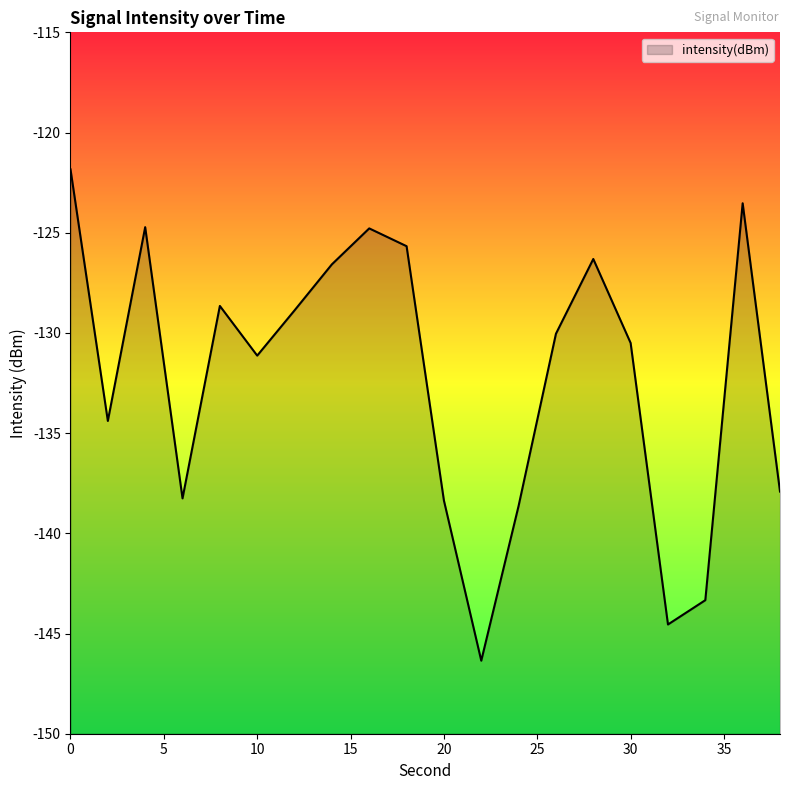

Reading left to right, list all the values displayed in this chart.

-121.8	-134.4	-124.7	-138.3	-128.7	-131.1	-128.9	-126.6	-124.8	-125.7	-138.4	-146.4	-138.6	-130.0	-126.3	-130.5	-144.5	-143.3	-123.5	-137.9